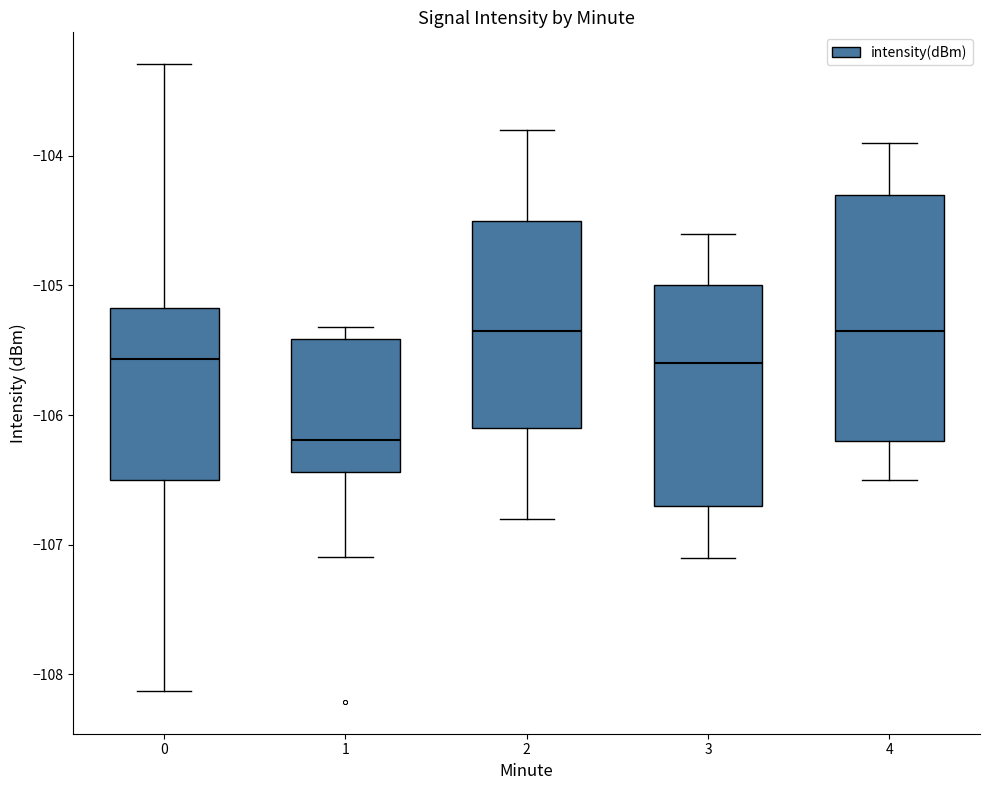

Reading left to right, read every box against the y-axis: the position of its median line, the range the box covers, and the ends of its whiskers. The values are not printed on the chart, so give them approximately, as read against the axis.

0: median -105.6, box -106.5 to -105.2, whiskers -108.1 to -103.3
1: median -106.2, box -106.4 to -105.4, whiskers -107.1 to -105.3
2: median -105.3, box -106.1 to -104.5, whiskers -106.8 to -103.8
3: median -105.6, box -106.7 to -105.0, whiskers -107.1 to -104.6
4: median -105.3, box -106.2 to -104.3, whiskers -106.5 to -103.9